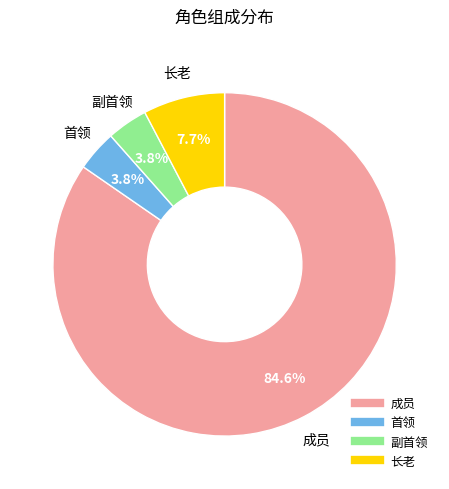

To the nearest percent, what is the combined percentage of 长老 and 副首领?

12%